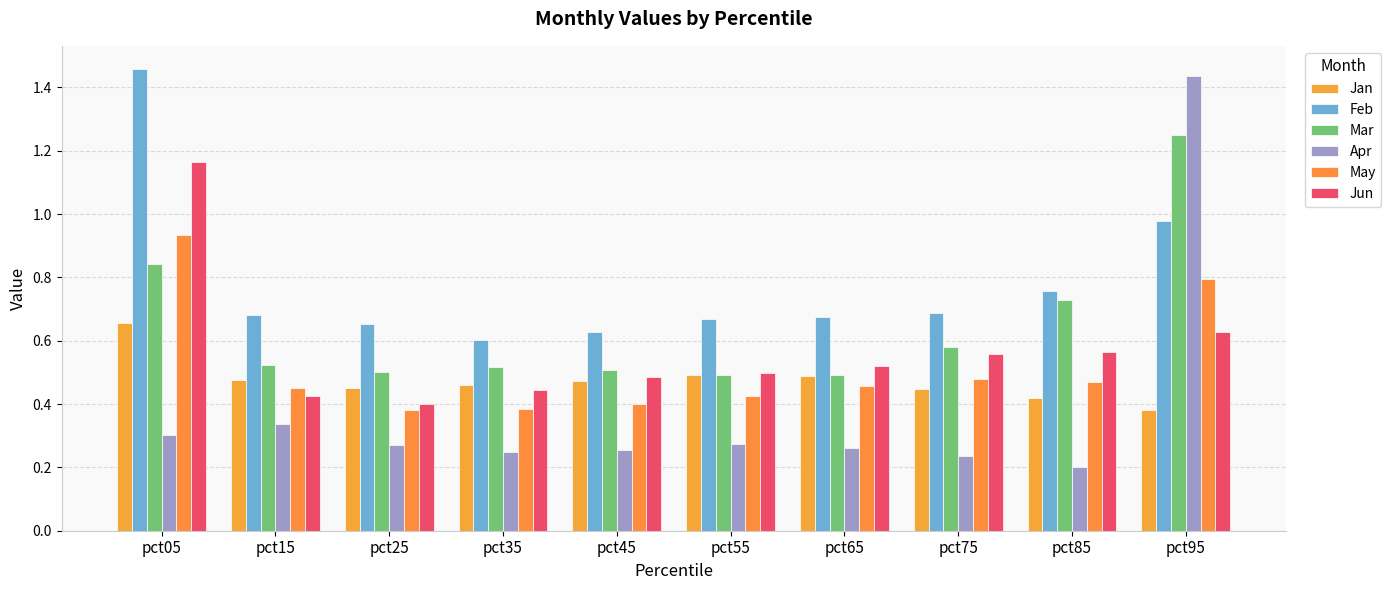

The value of Jan at pct35 is 0.7. True or false?

False